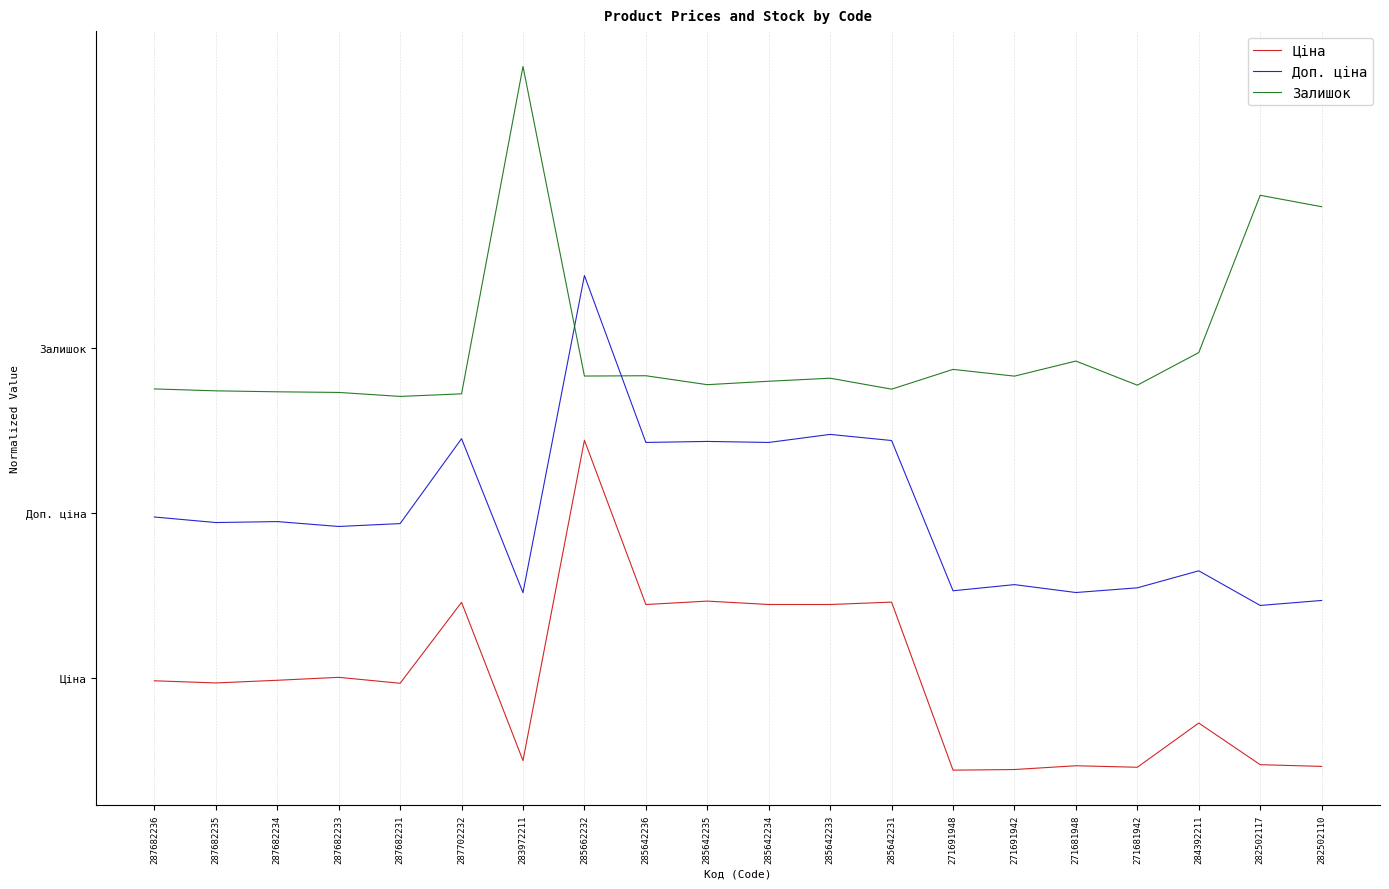

The Залишок series shows 1.2 at 271681942. True or false?

False